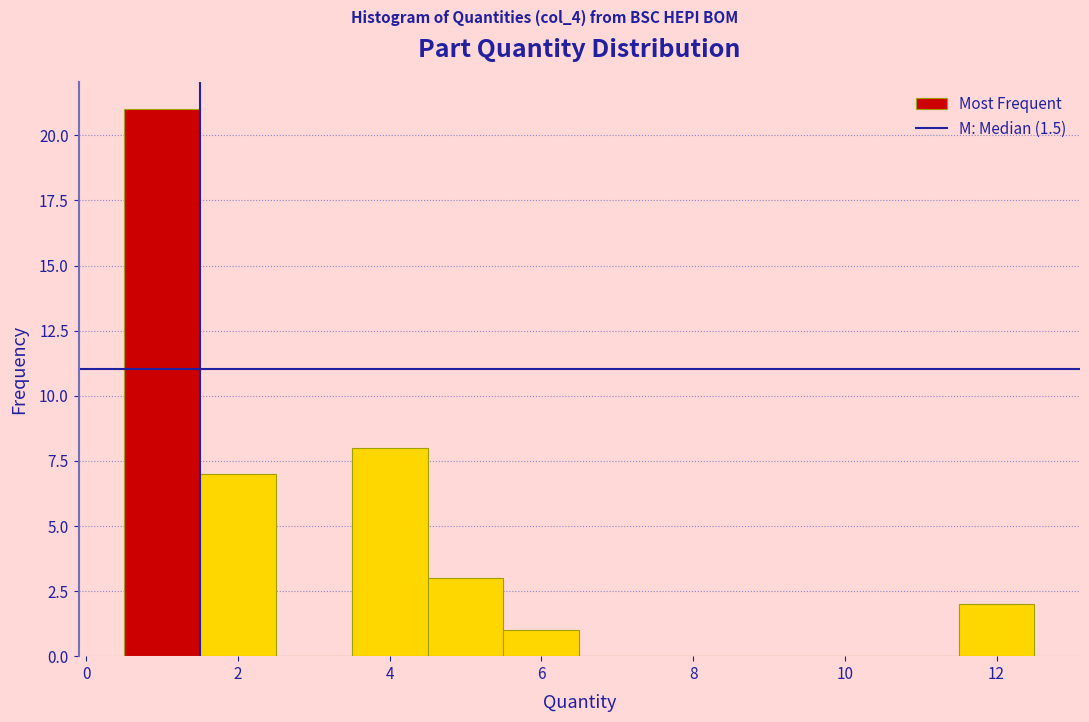

Over which range of the x-axis is the bar tallest?

0.5 to 1.5